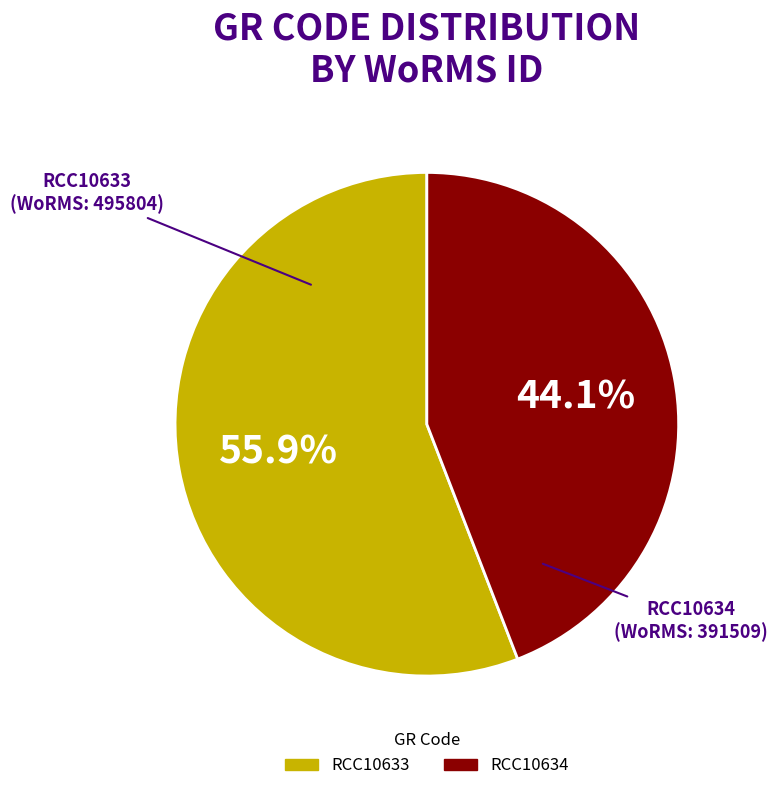

To the nearest percent, what portion does RCC10634 represent?

44%